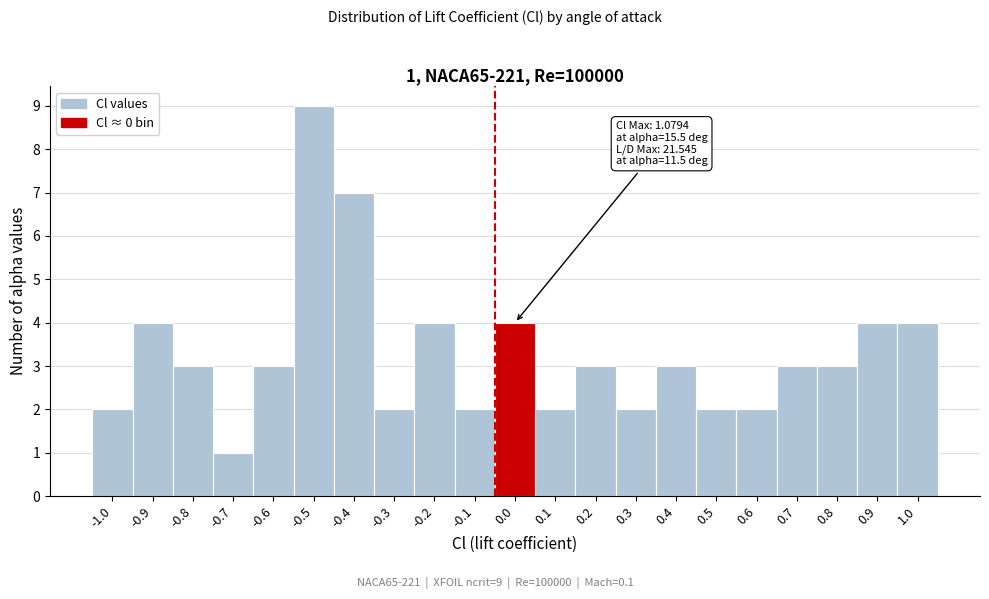

Reading left to right, transcribe all the data shown in this chart.

2	4	3	1	3	9	7	2	4	2	4	2	3	2	3	2	2	3	3	4	4